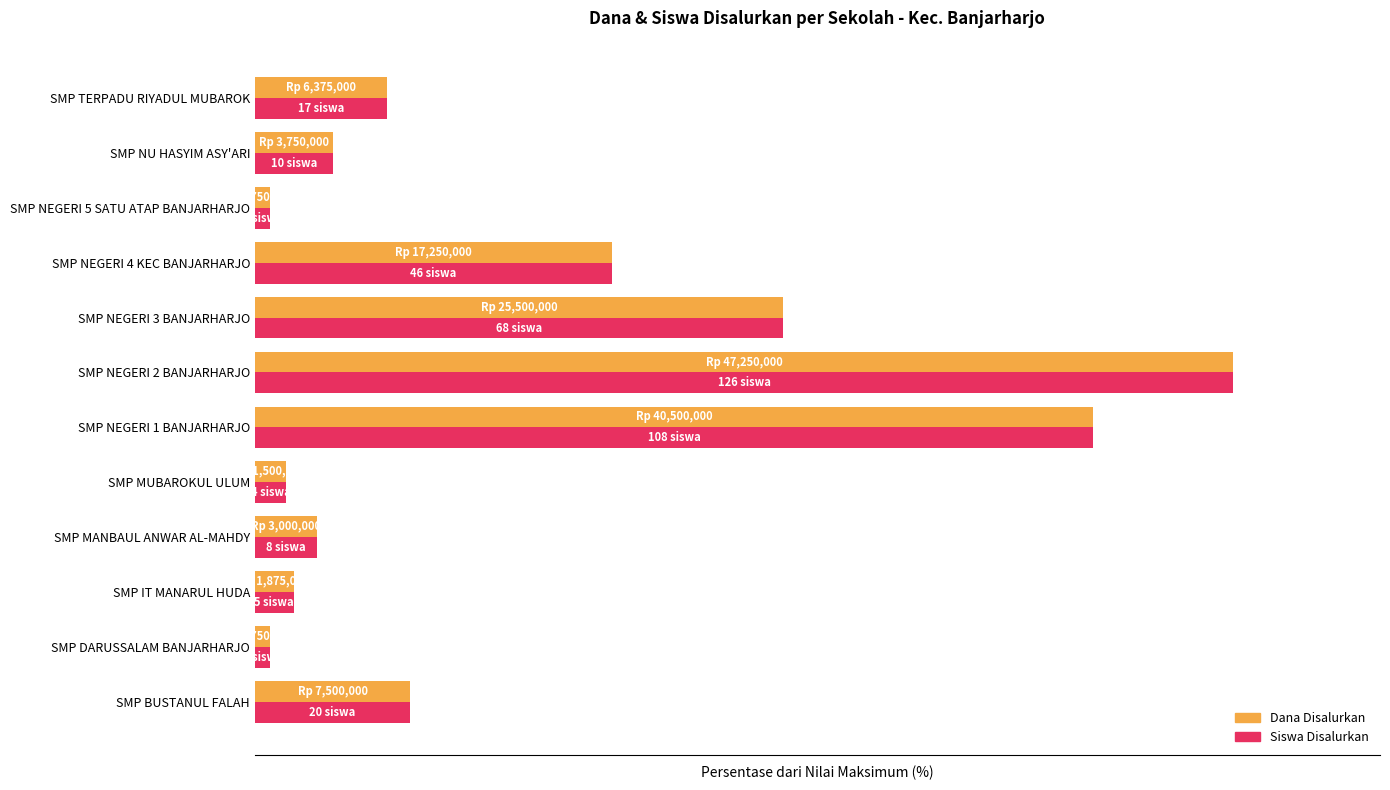

What is the difference between the maximum and second lowest values in the Siswa Disalurkan series?

98.4